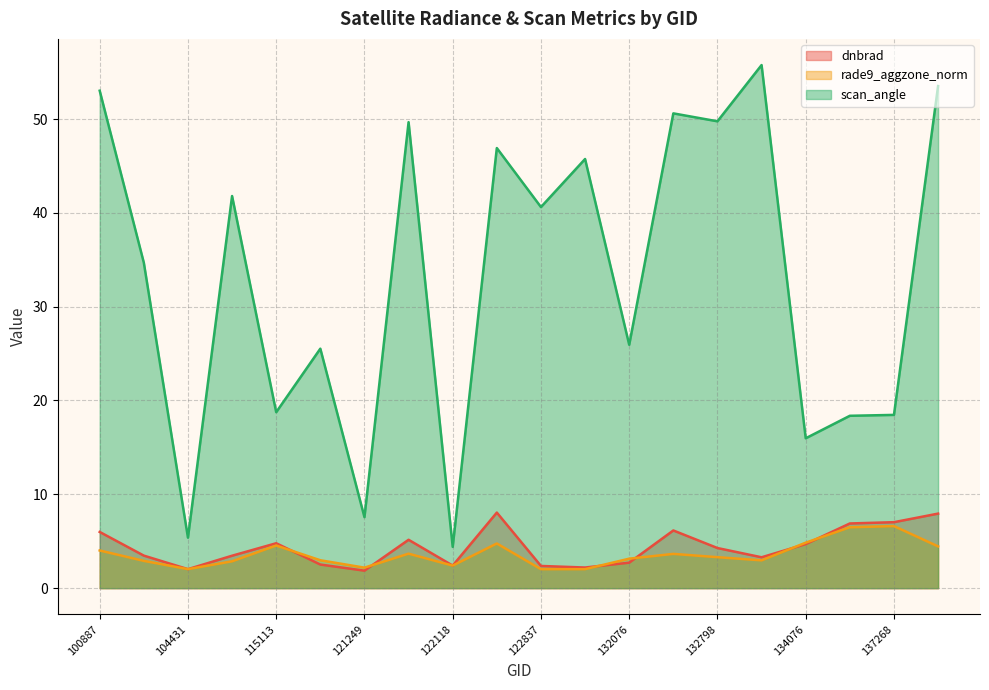

Which series has the largest total across all categories?

scan_angle